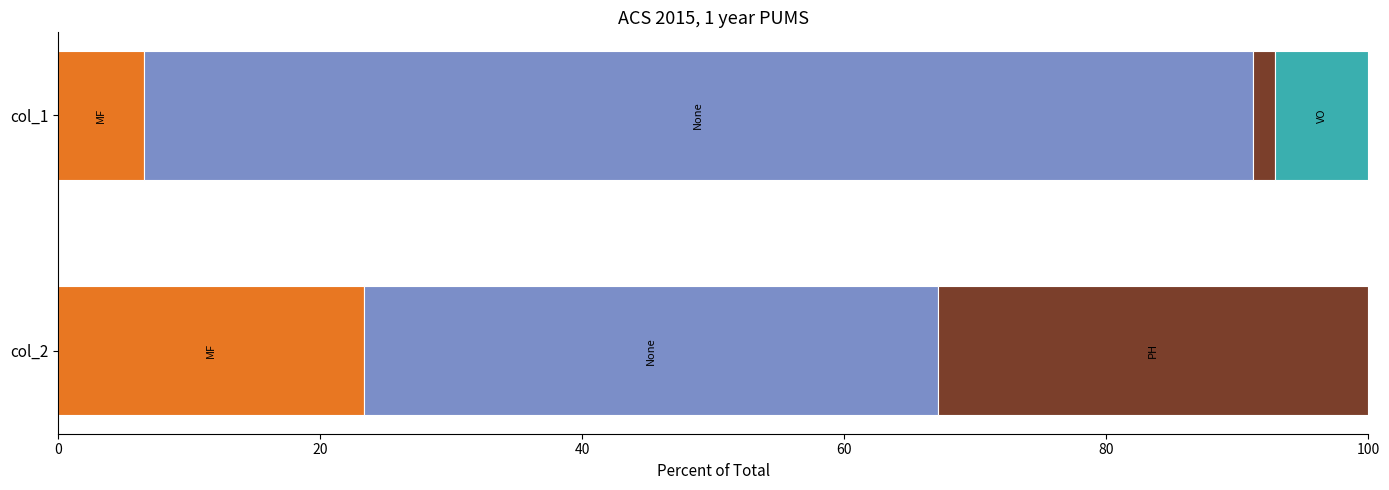

Between MF and VO, which series saw the biggest shift?

col_2